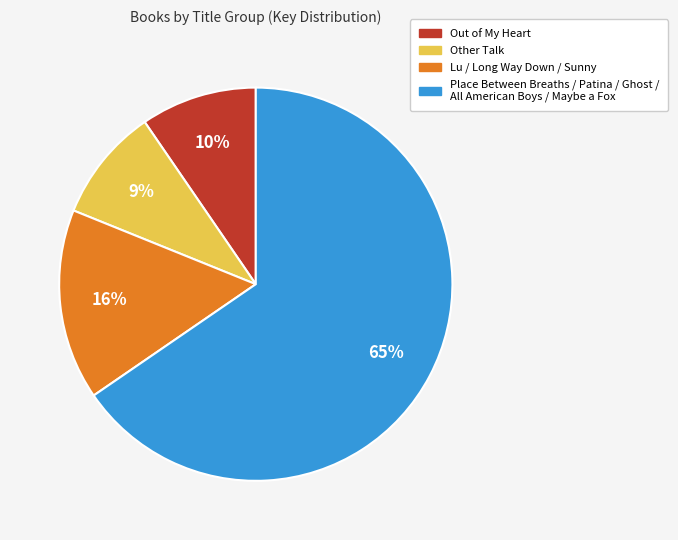

To the nearest percent, what is the difference between the largest and smallest slice percentages?

56%